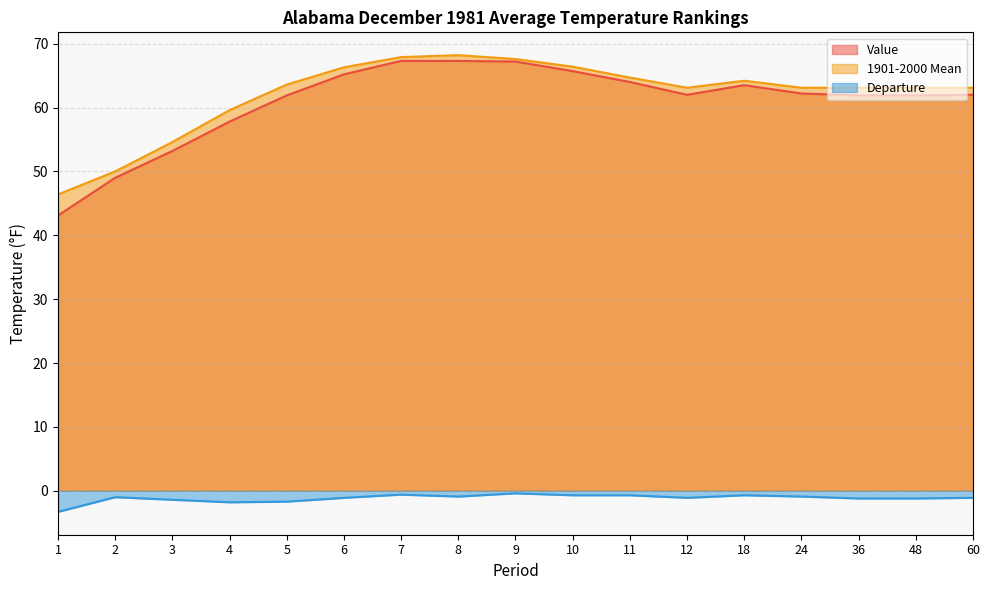

In Value, how many points are lower than both neighbors (excluding endpoints)?

1